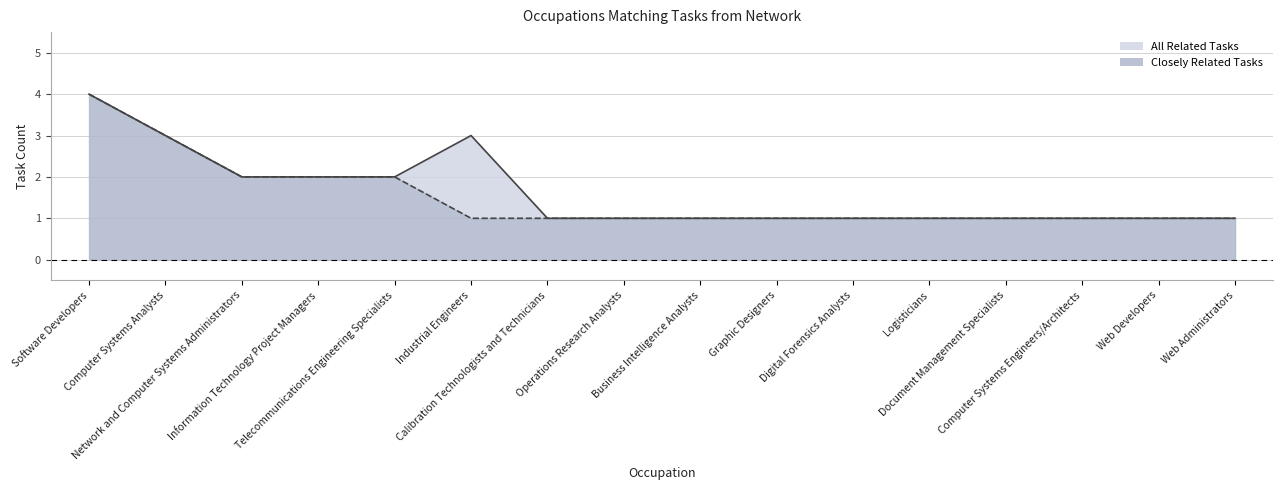

Between Graphic Designers and Business Intelligence Analysts, which is larger?

Graphic Designers